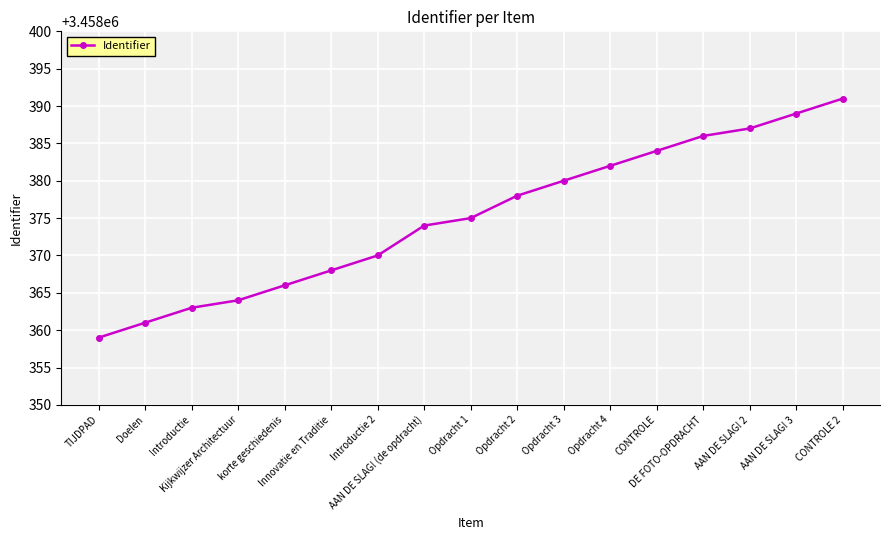

How many distinct data groups are displayed?

1